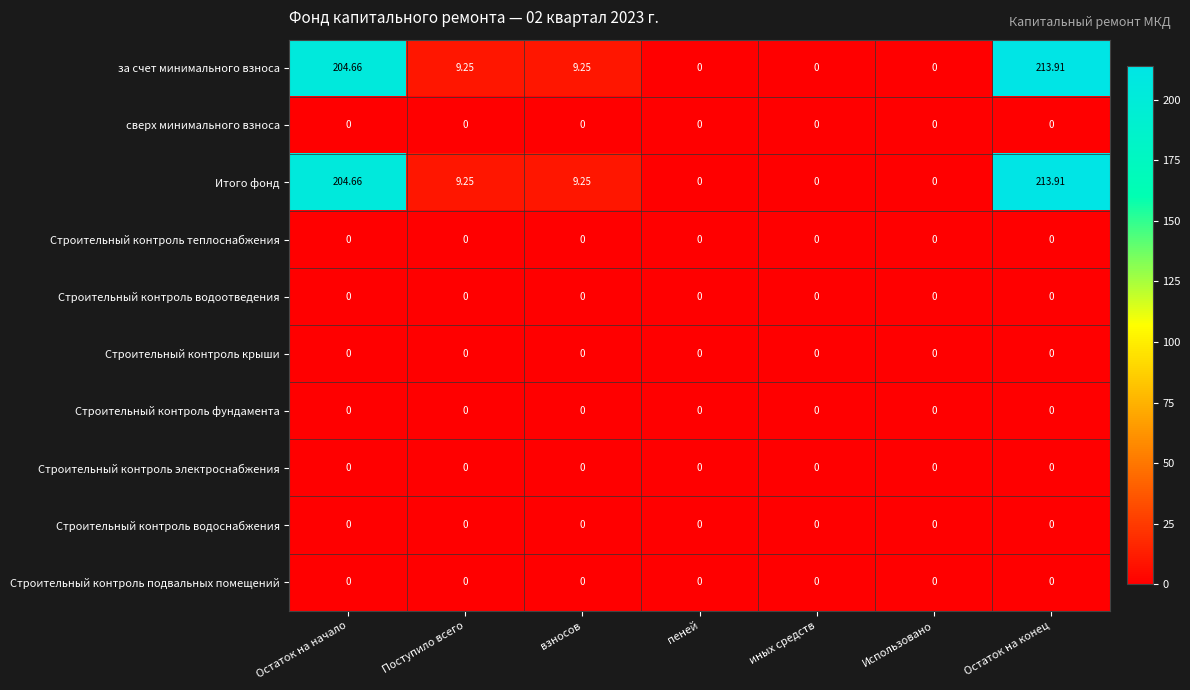

At which category is the sum across all series the highest?

Остаток на конец